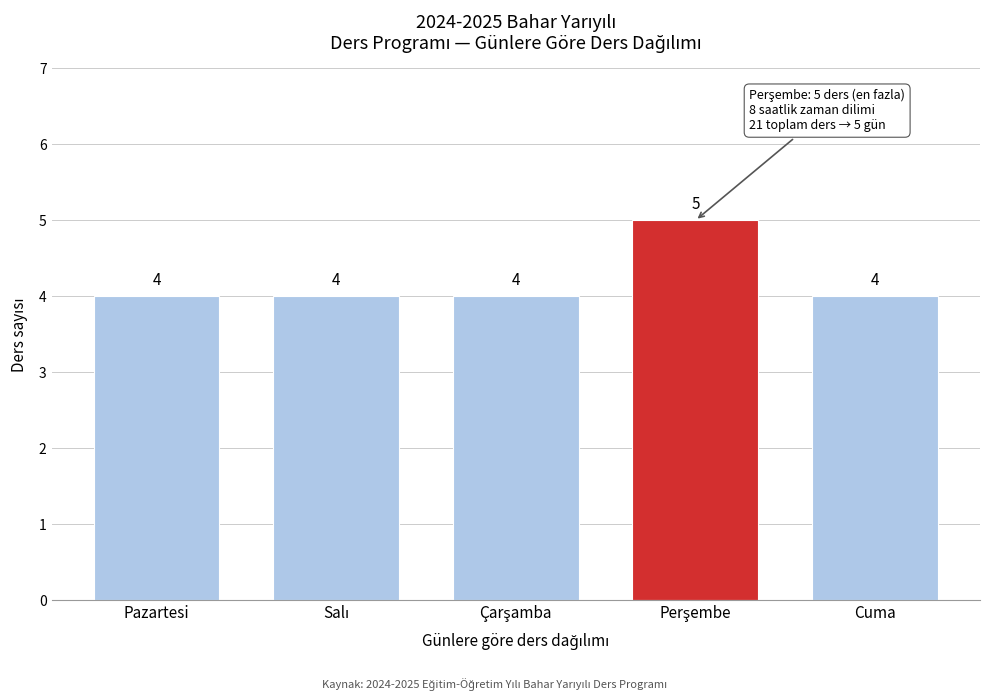

Reading right to left, what are all the values shown in this chart?

4	5	4	4	4